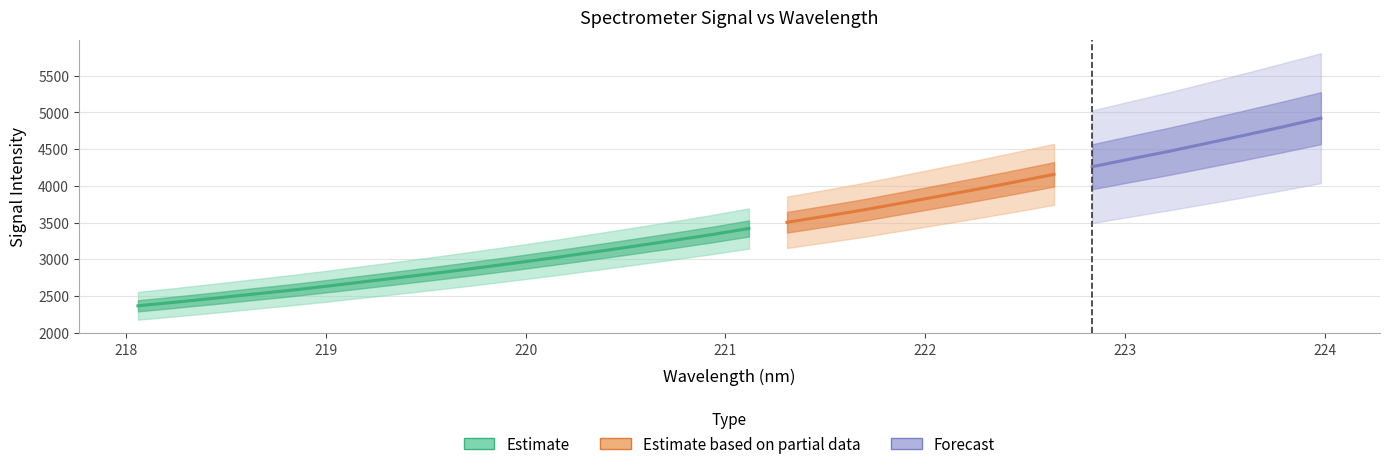

Which has a higher value, 221.8812 or 218.6332?

221.8812